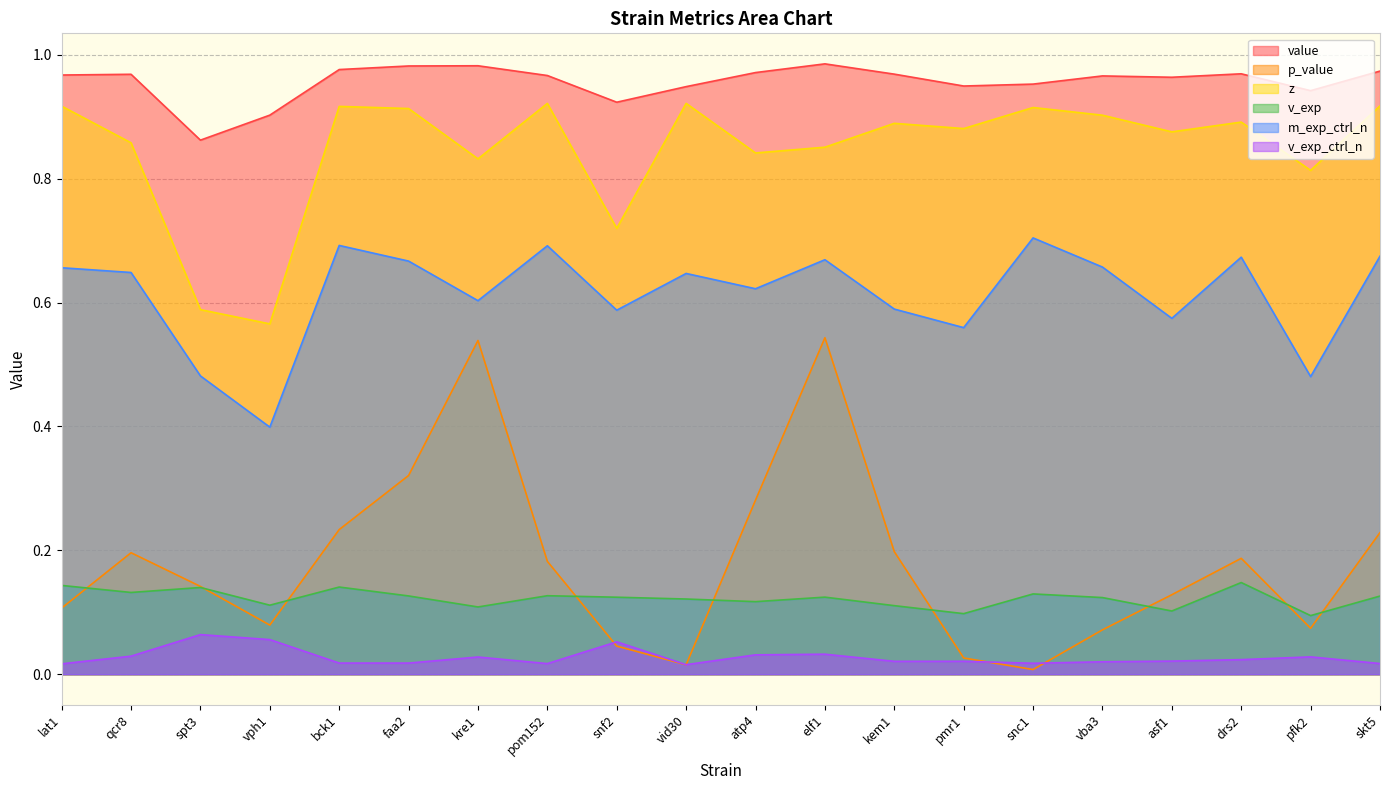

Which series has the largest total across all categories?

value